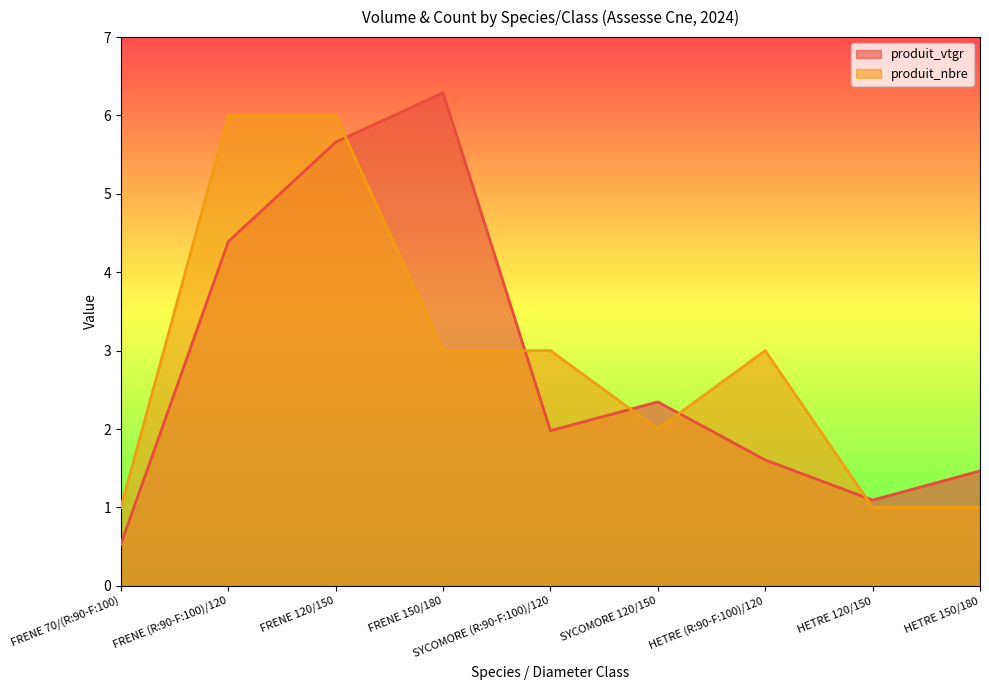

How many data points in produit_vtgr are less than 1?

1